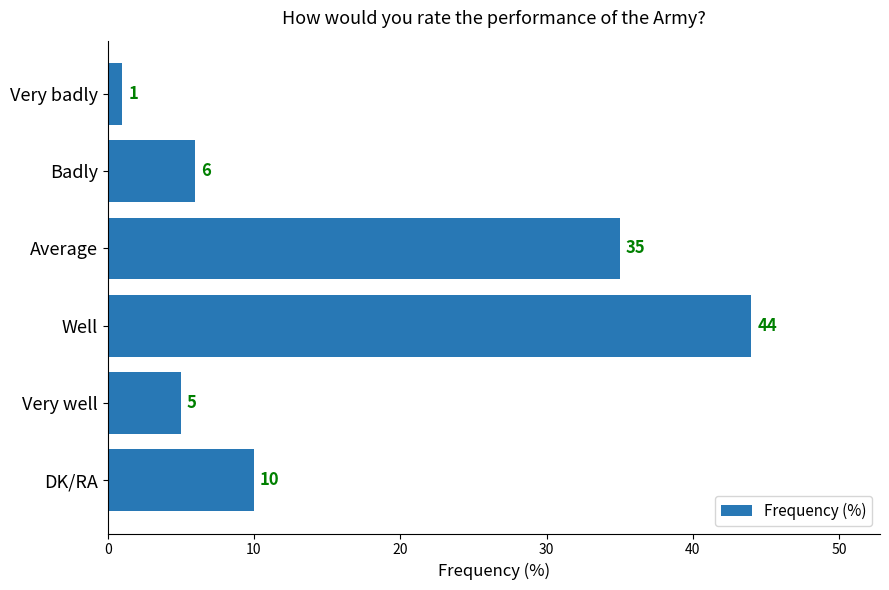

The chart shows a value of 4 at Badly. True or false?

False